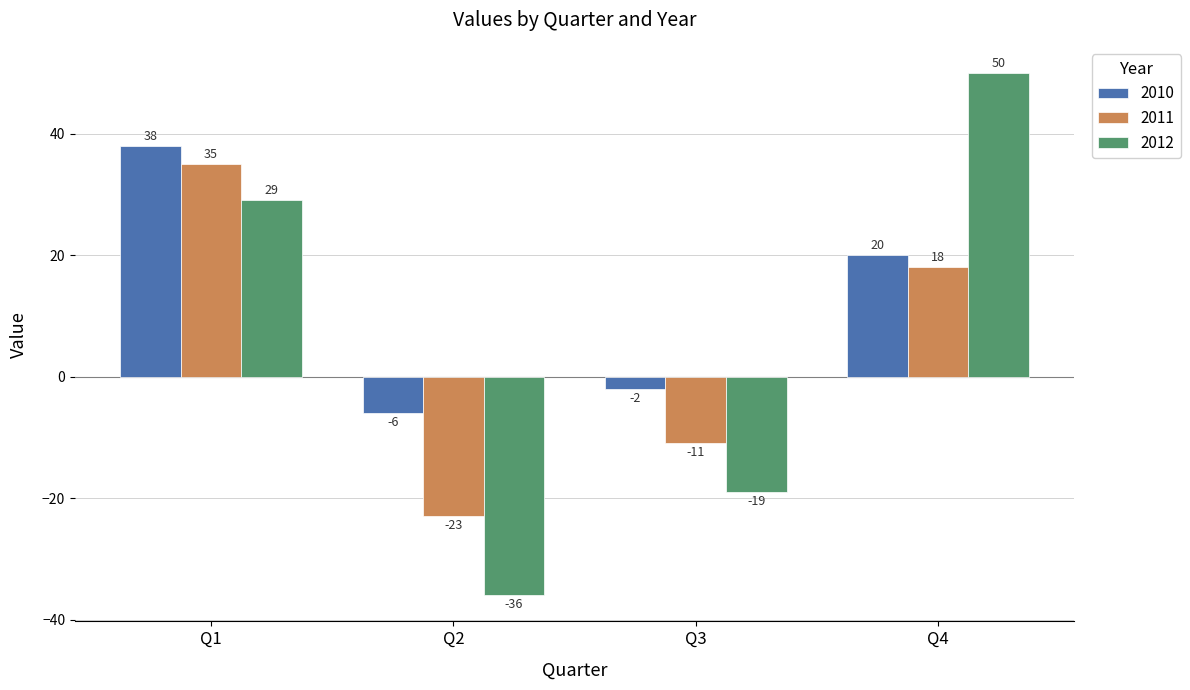

Are the bars horizontal?

No